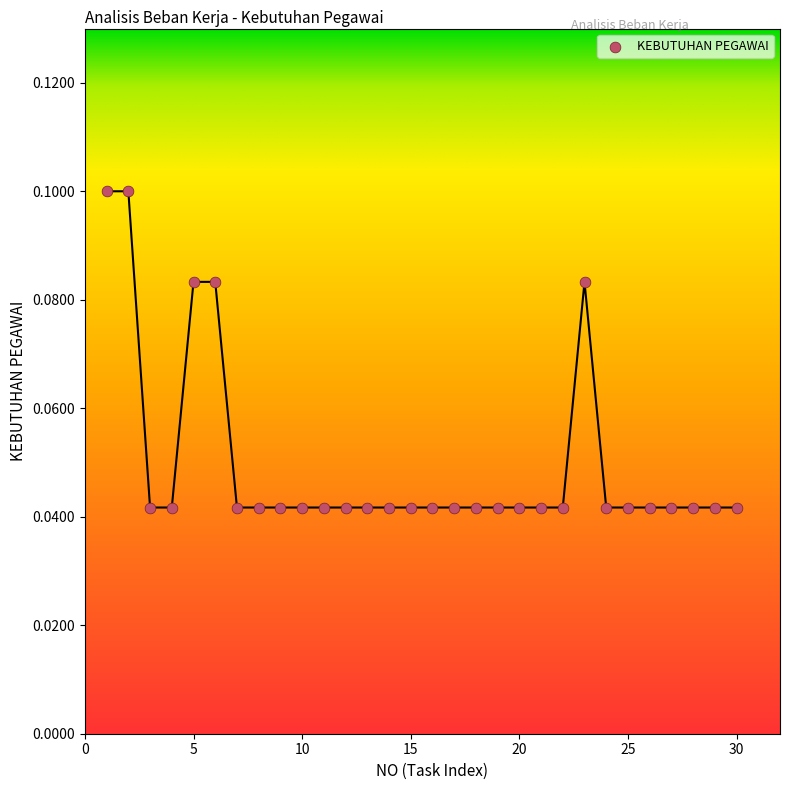

What is the range of X values (max minus min)?

29.0